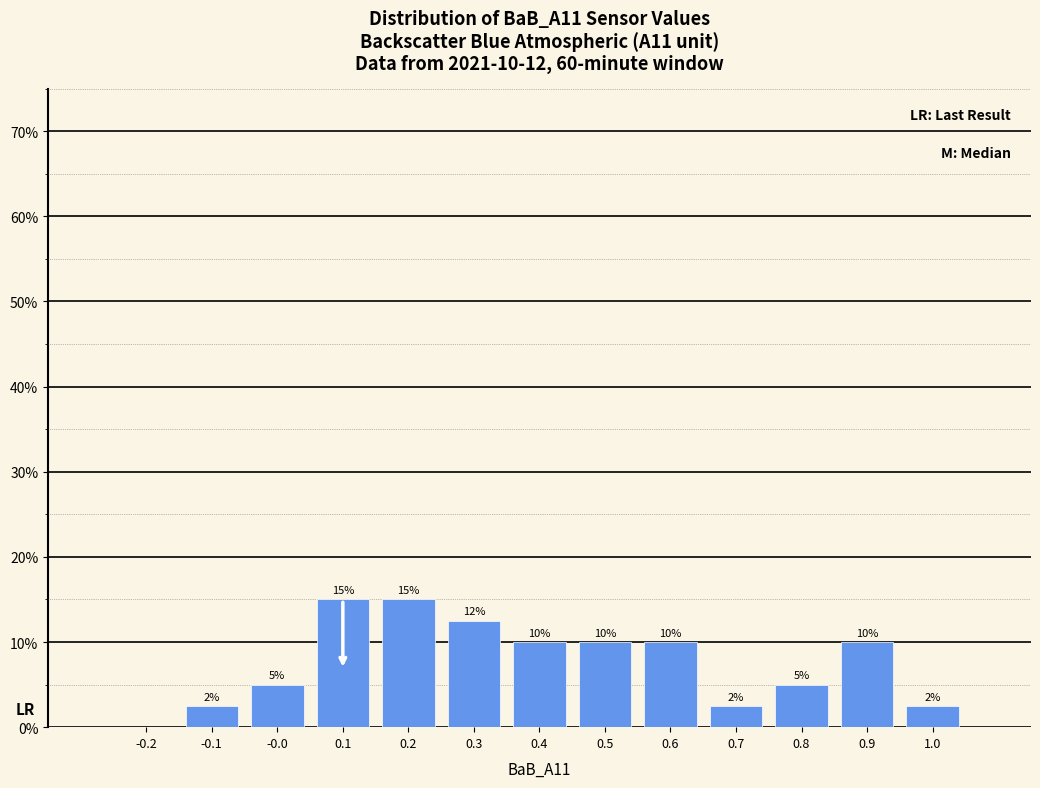

Is it true that the value at 0.9 is 10.0?

True